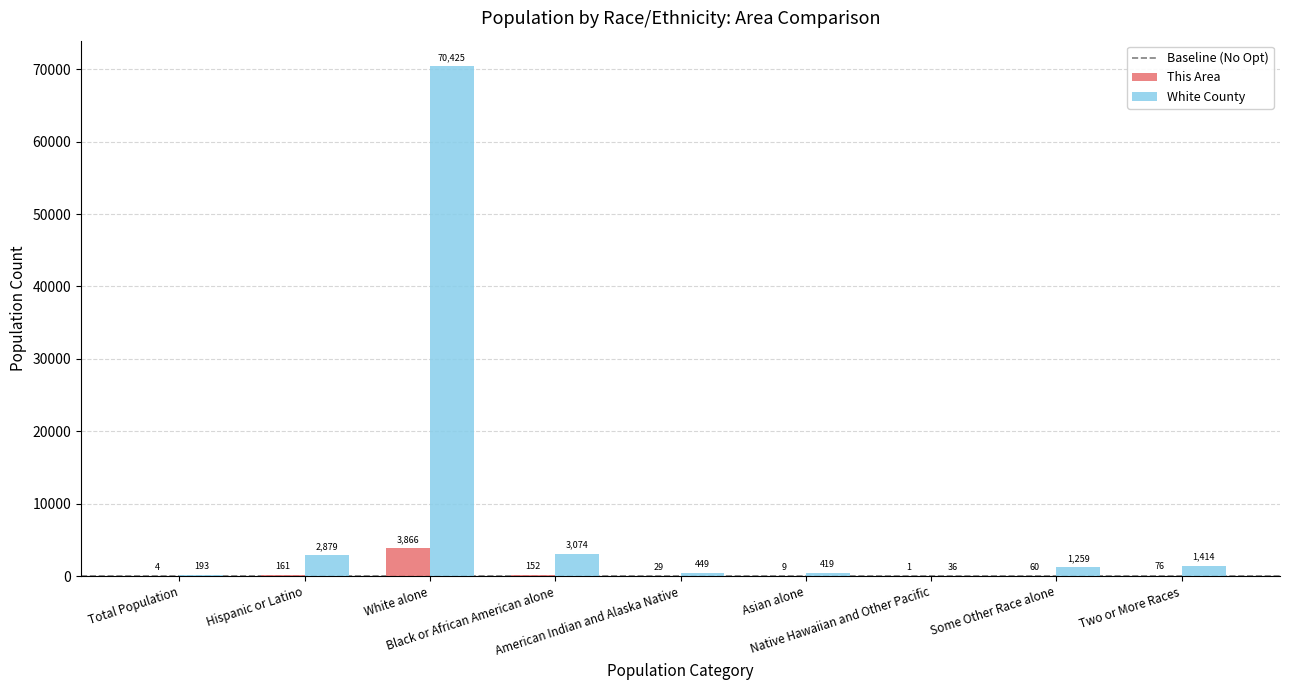

What is the greatest value displayed?

70425